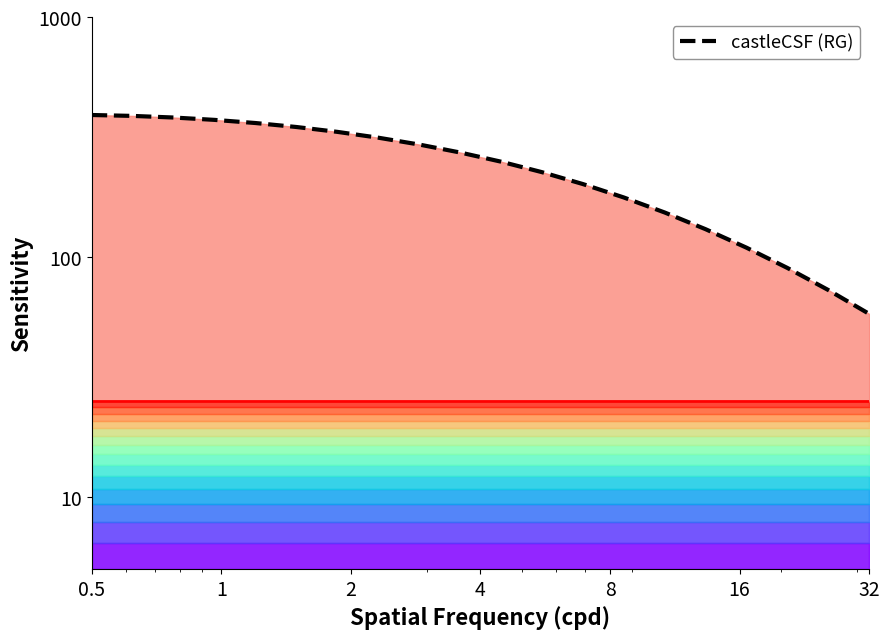

What is the average value?

245.9